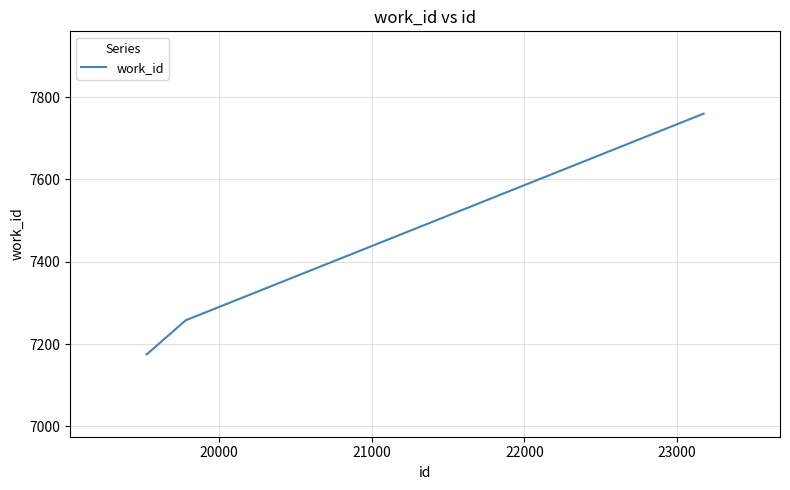

True or false: the data has more than 1 interior local peaks.

False